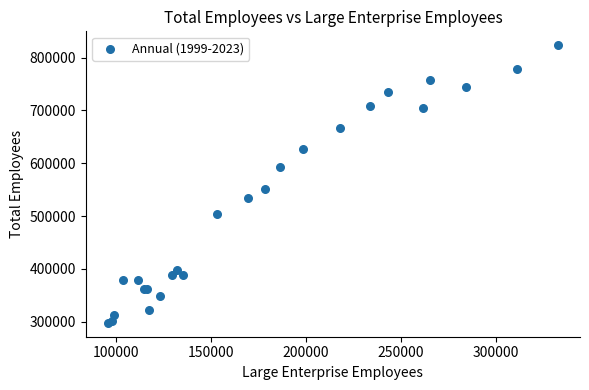

What Y value in the scatter plot is closest to 560678?

550885